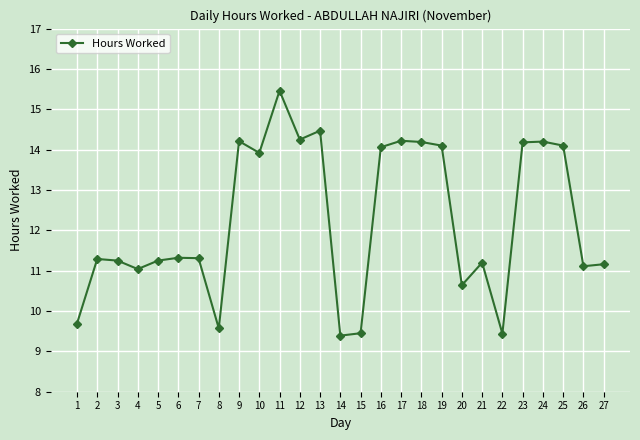

What is the greatest value displayed?

15.5